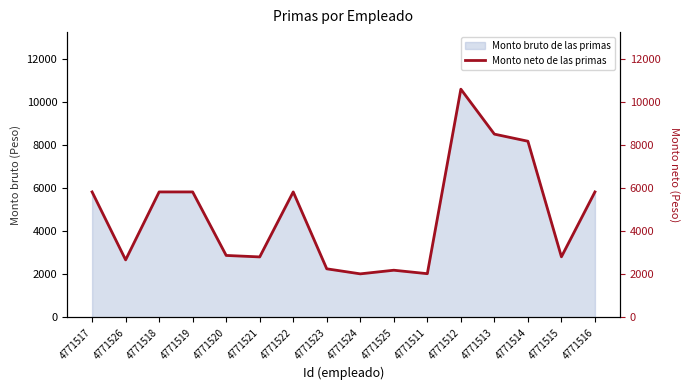

Reading right to left, what are all the values shown in this chart?

5825.2	2813.4	8178.3	8507.6	10594.2	2030.1	2191.0	2022.5	2256.3	5825.2	2808.7	2876.9	5825.2	5825.2	2671.2	5825.2